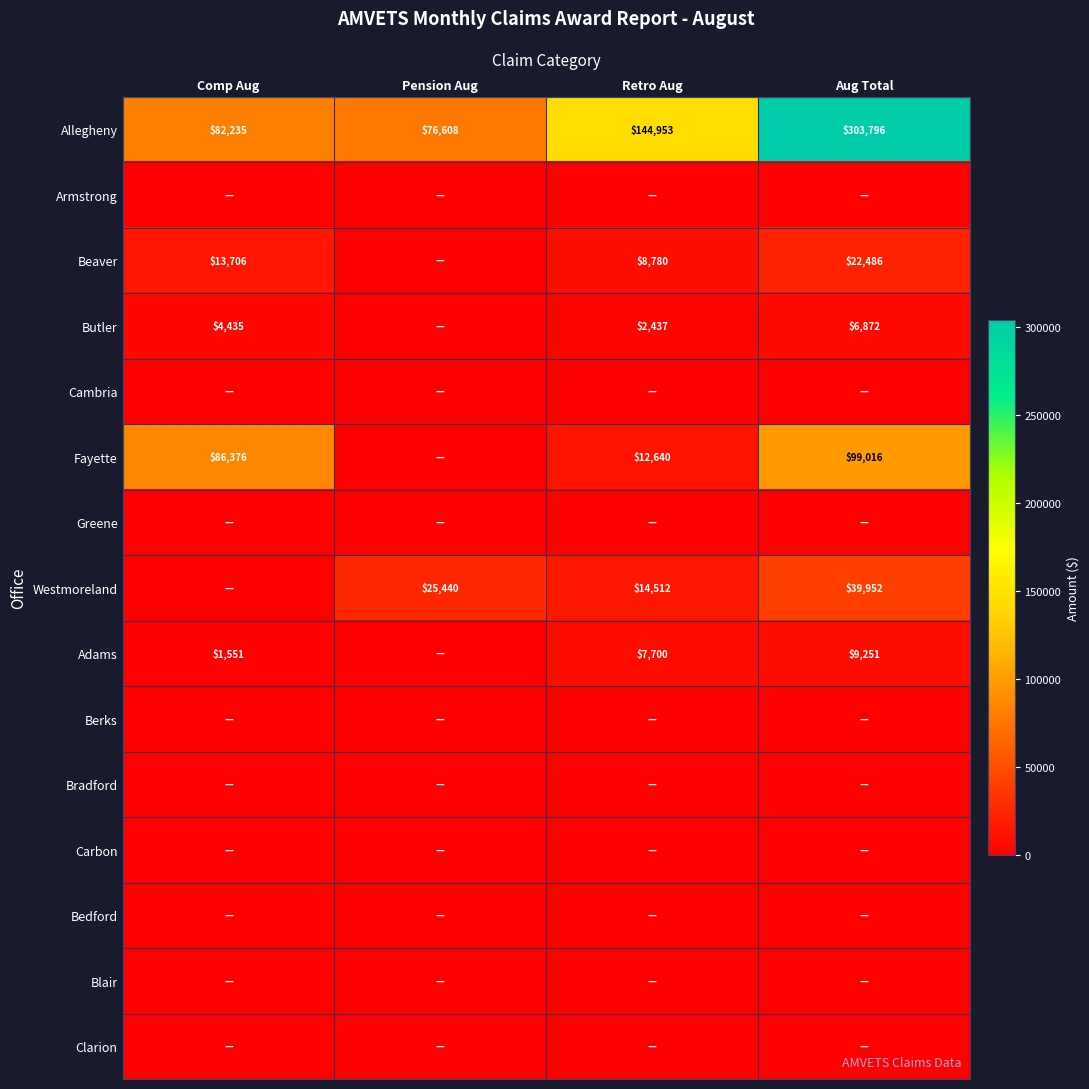

How many values in the Adams series exceed 7700?

1